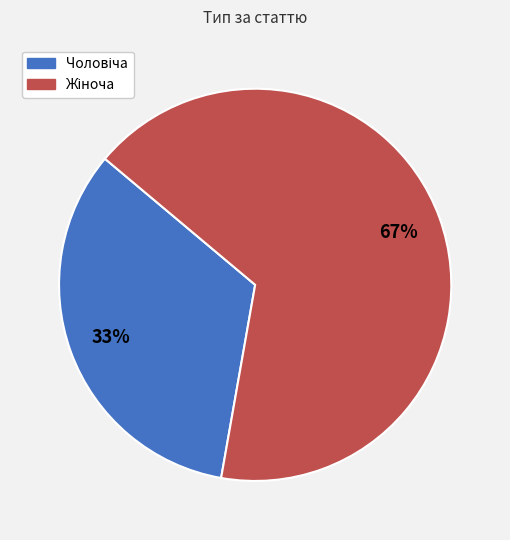

To the nearest percent, what is the average slice percentage?

50%